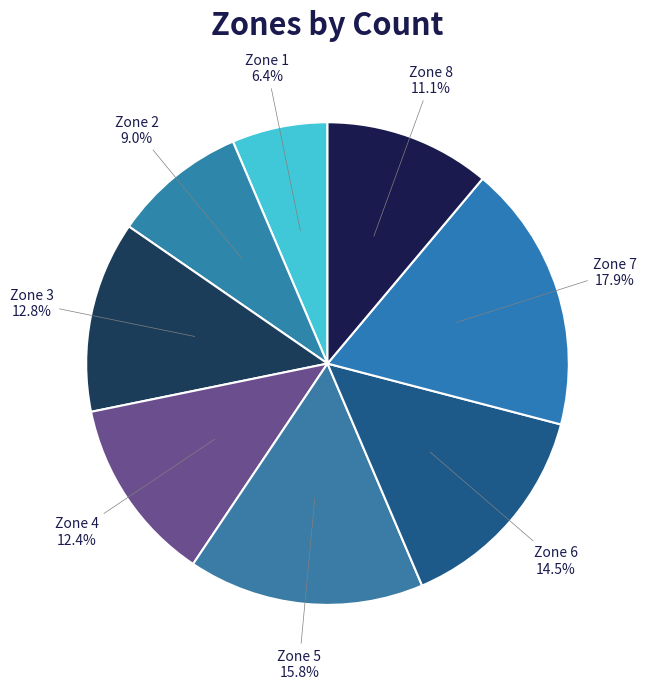

Count the number of slices in the pie.

8